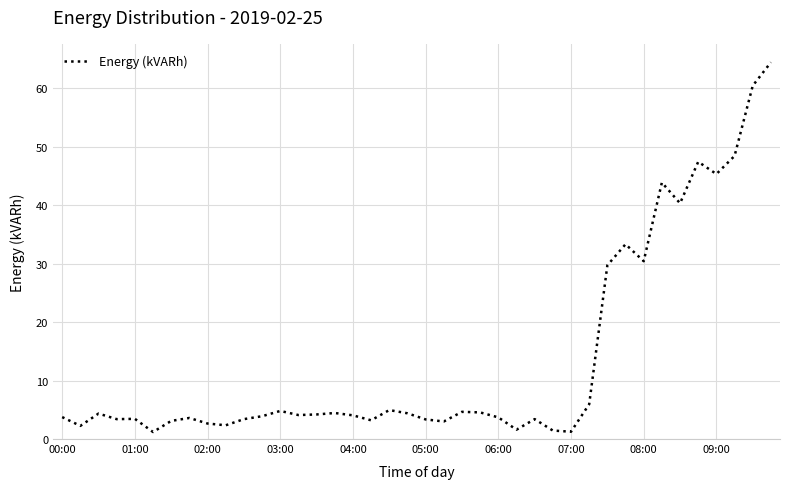

What is the maximum value shown in the chart?

64.4